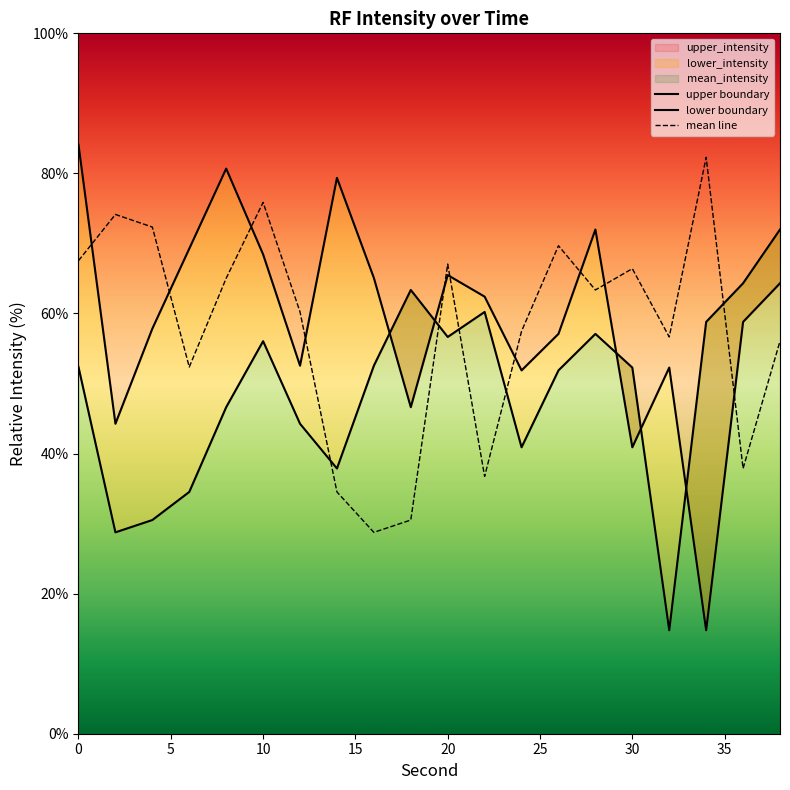

Reading left to right, list all the values displayed in this chart.

mean_intensity: 0=67.5	2=74.1	4=72.3	6=52.4	8=65.0	10=75.9	12=60.2	14=34.5	16=28.8	18=30.5	20=67.1	22=36.7	24=57.5	26=69.7	28=63.4	30=66.4	32=56.6	34=82.3	36=37.9	38=56.0
upper_intensity: 0=84.1	2=44.3	4=57.8	6=69.3	8=80.7	10=68.4	12=52.5	14=79.4	16=65.1	18=46.6	20=65.5	22=62.4	24=51.9	26=57.1	28=72.0	30=40.9	32=52.3	34=14.8	36=58.8	38=64.3
lower_intensity: 0=52.4	2=28.8	4=30.5	6=34.5	8=46.6	10=56.0	12=44.3	14=37.9	16=52.5	18=63.4	20=56.6	22=60.2	24=40.9	26=51.9	28=57.1	30=52.3	32=14.8	34=58.8	36=64.3	38=72.0